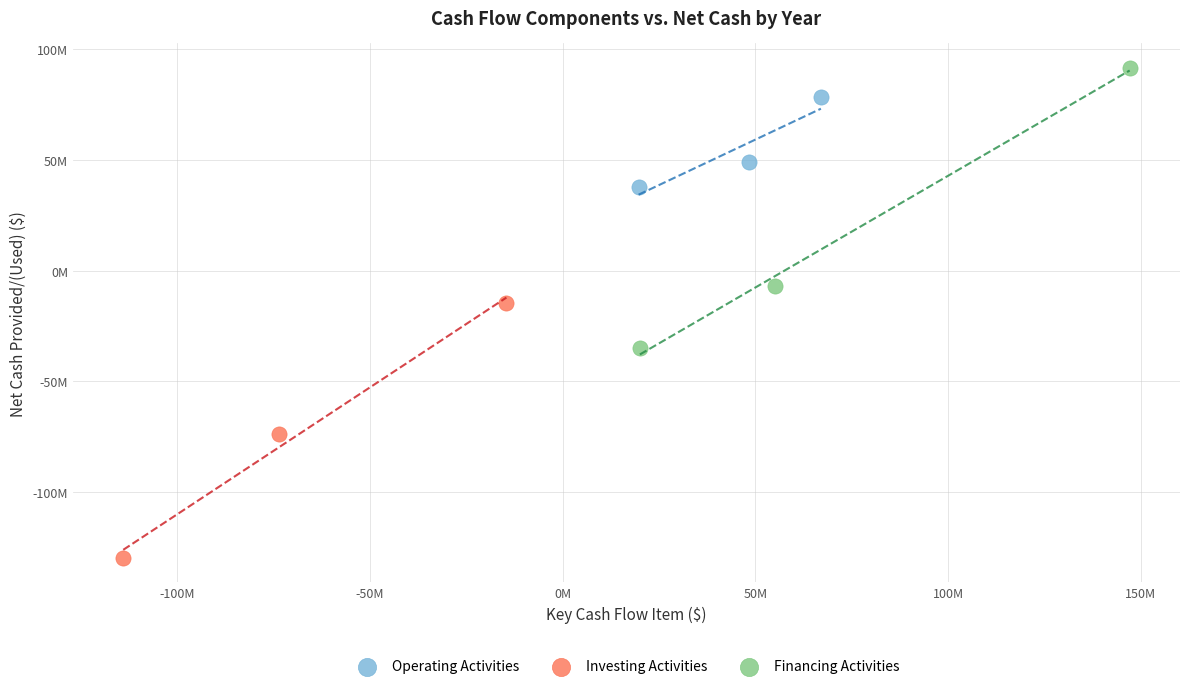

Which series reaches the minimum Y coordinate?

Investing Activities